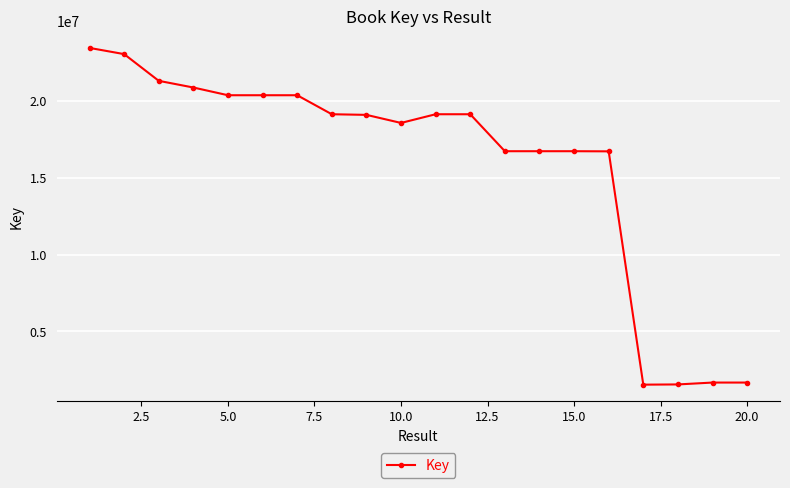

What is the average value?

15903047